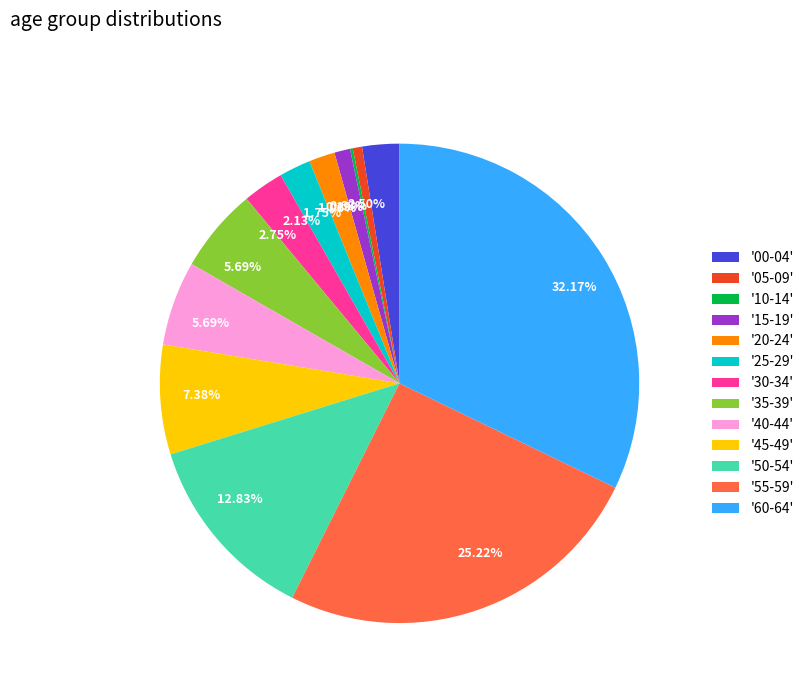

Is the sum of '25-29' and '35-39' greater than half?

No